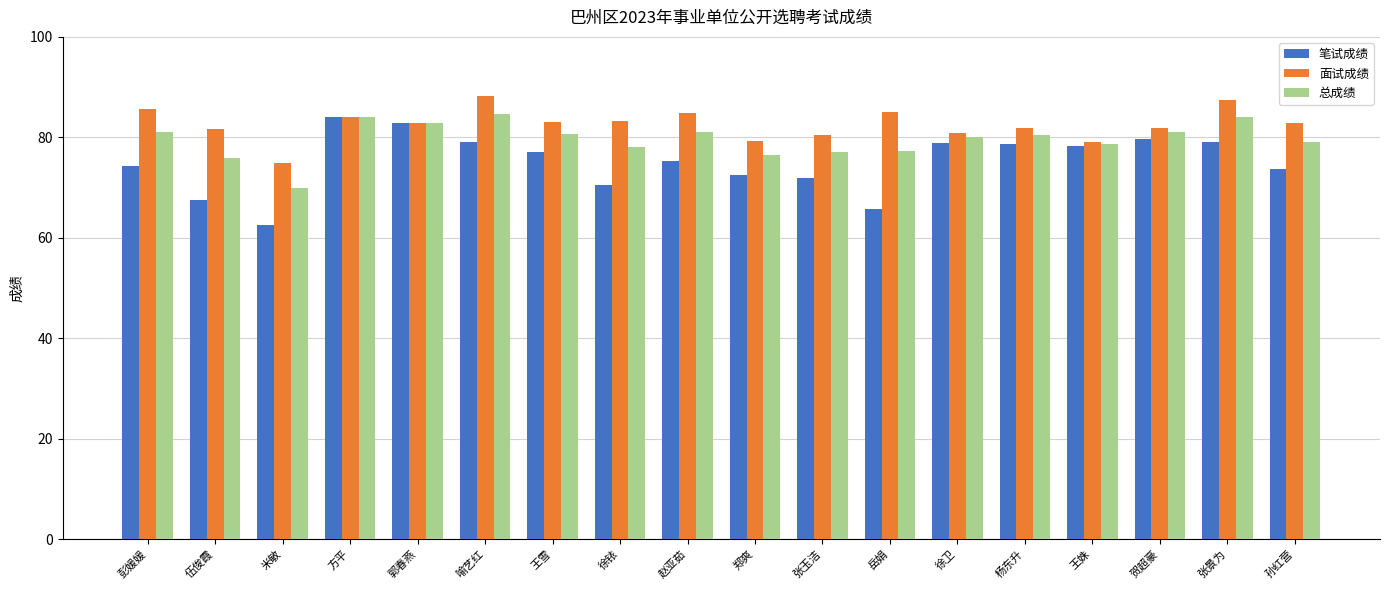

True or false: 笔试成绩 has a value of 79.0 at 徐卫.

True